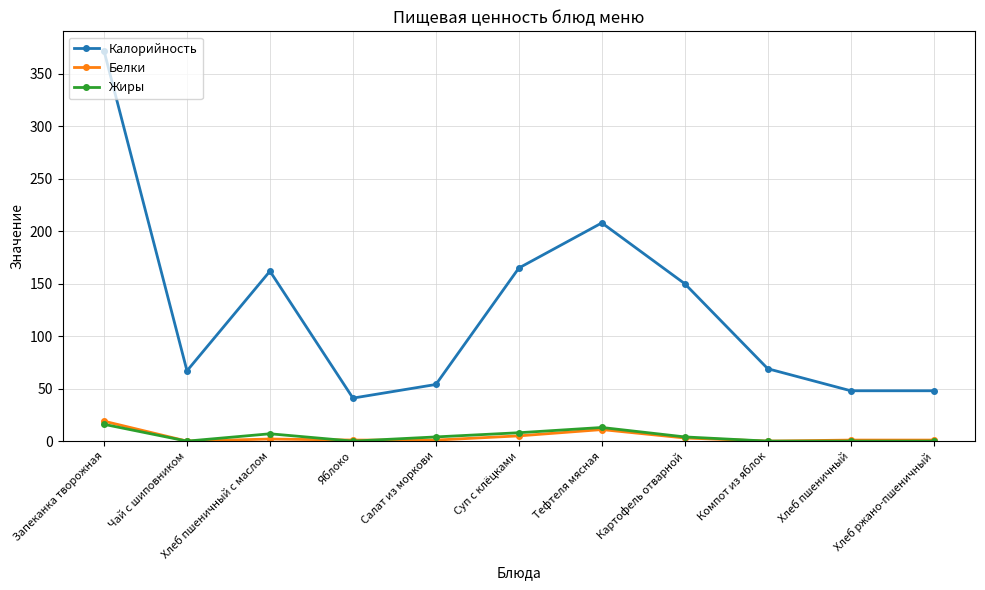

What is the total value across all series at Хлеб ржано-пшеничный?

49